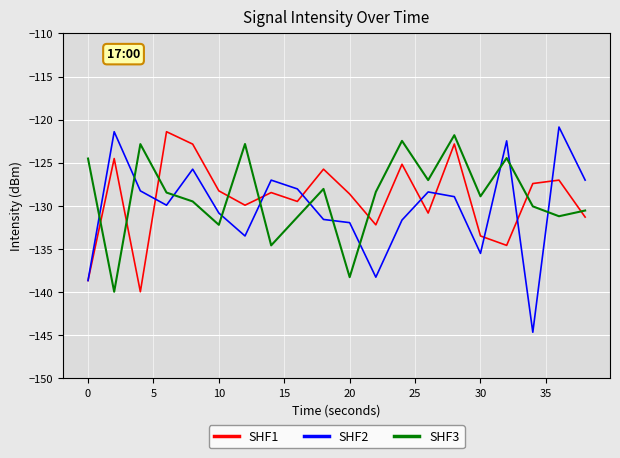

In SHF1, how many points are higher than both neighbors (excluding endpoints)?

7